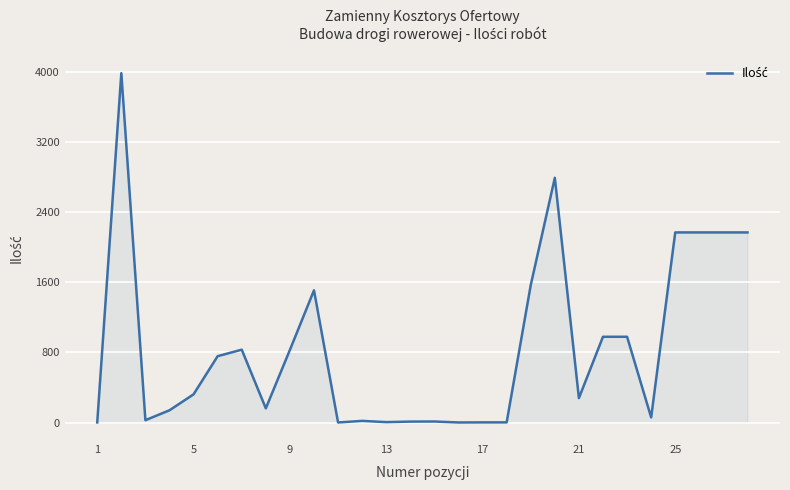

What is the difference between the maximum and minimum values?

3983.0